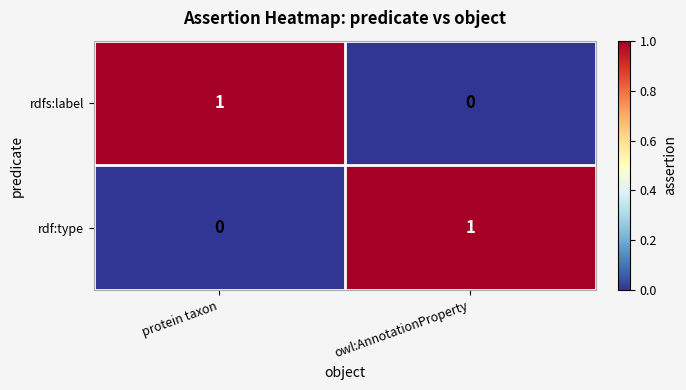

Reading right to left, extract all data points from this chart.

rdfs:label: owl:AnnotationProperty=0	protein taxon=1
rdf:type: owl:AnnotationProperty=1	protein taxon=0